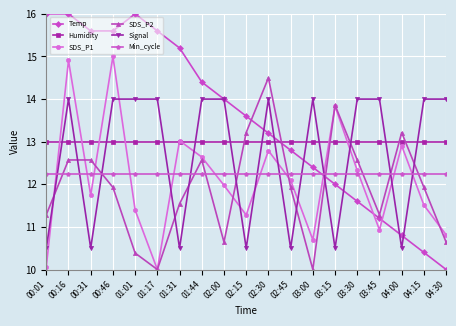

What is the highest value of the Humidity series?

13.0